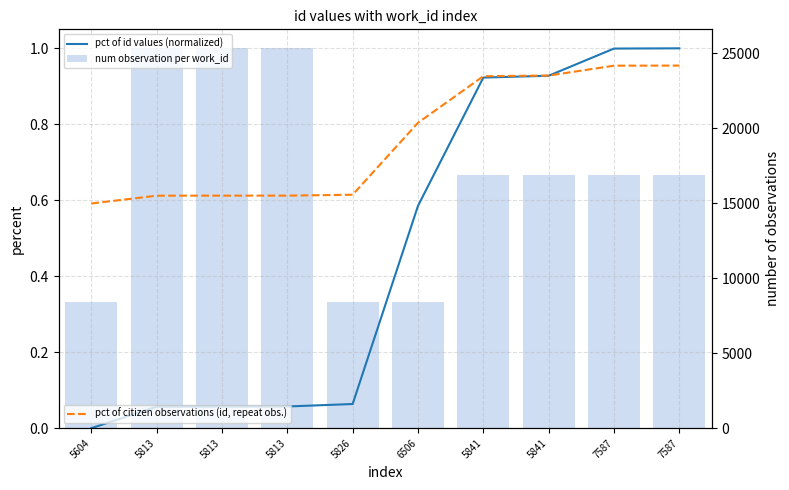

Is it true that num observation per work_id equals 0.3 at 6506?

True